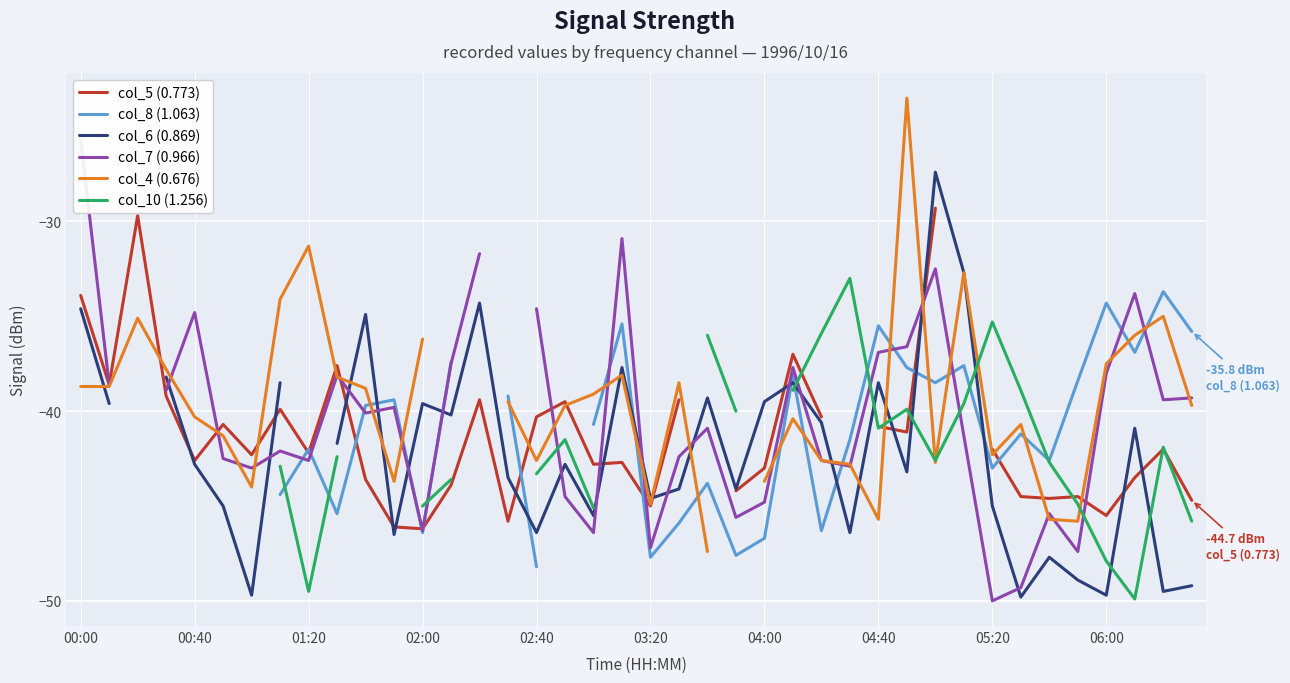

What are all the series names shown in the legend?

col_5 (0.773), col_8 (1.063), col_6 (0.869), col_7 (0.966), col_4 (0.676), col_10 (1.256)